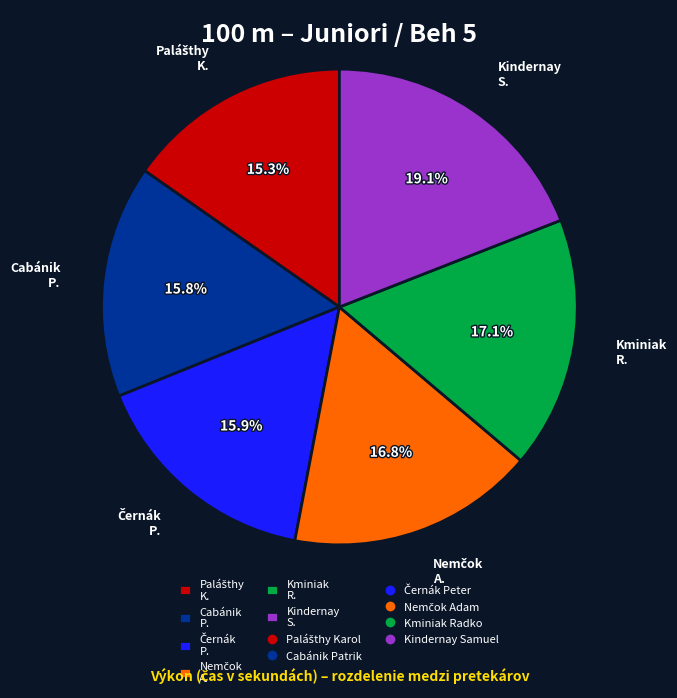

Which slice is the largest?

Kindernay S.